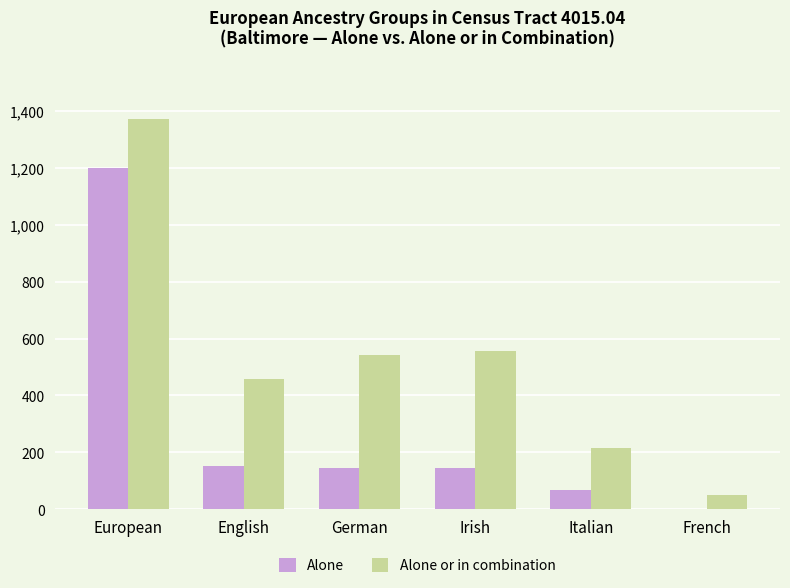

What is the highest value of the Alone or in combination series?

1372